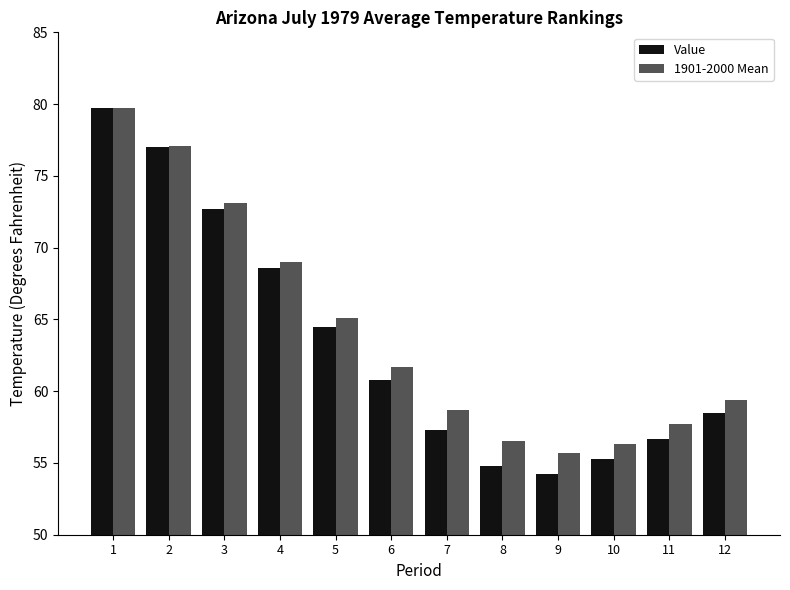

Is the value of 1901-2000 Mean at 8 greater than the value of Value at 5?

No